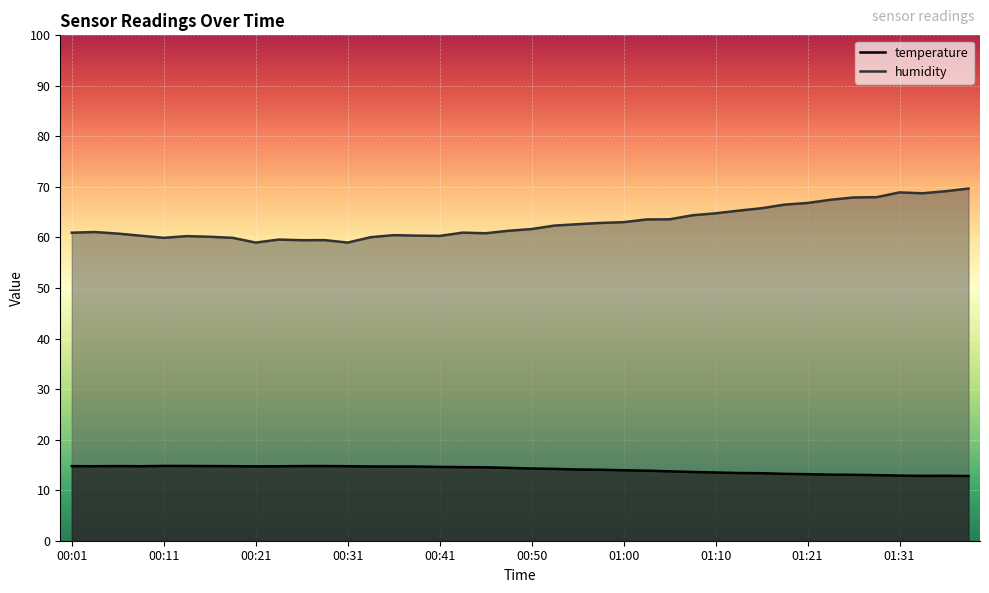

What is the difference between the maximum and minimum values in the humidity series?

10.7